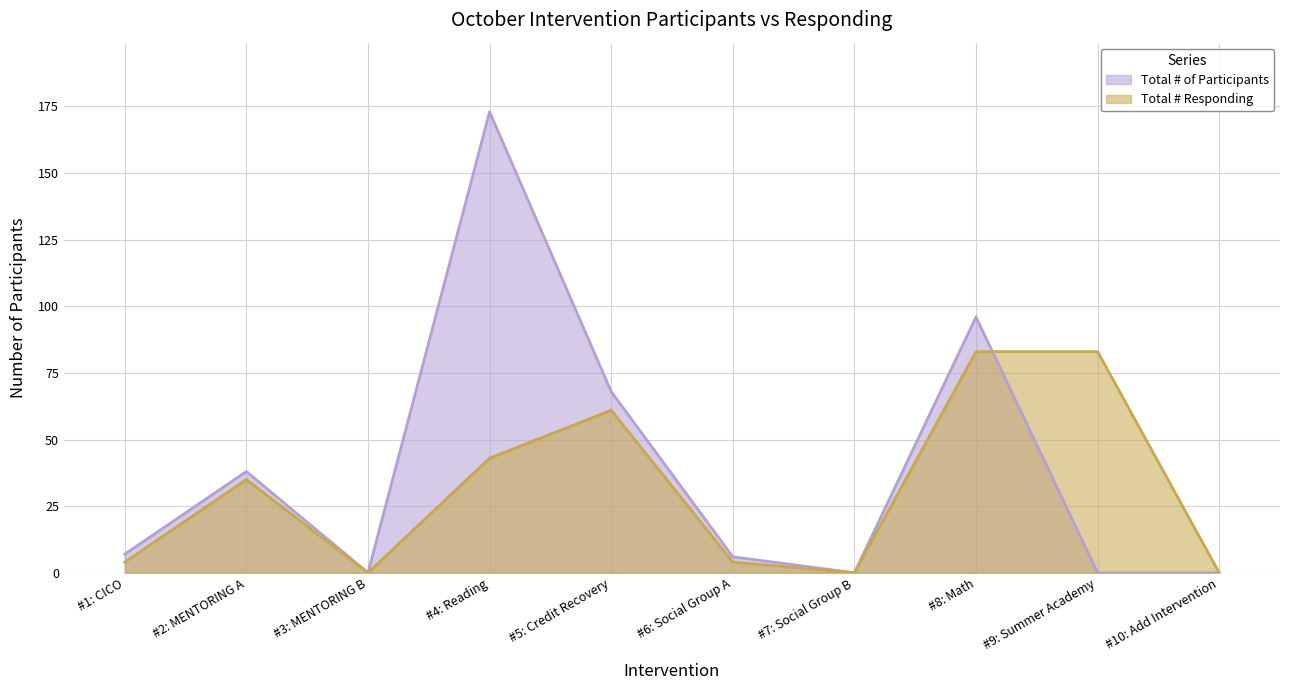

What is the approximate value of Total # Responding at #8: Math, to the nearest 10?

80